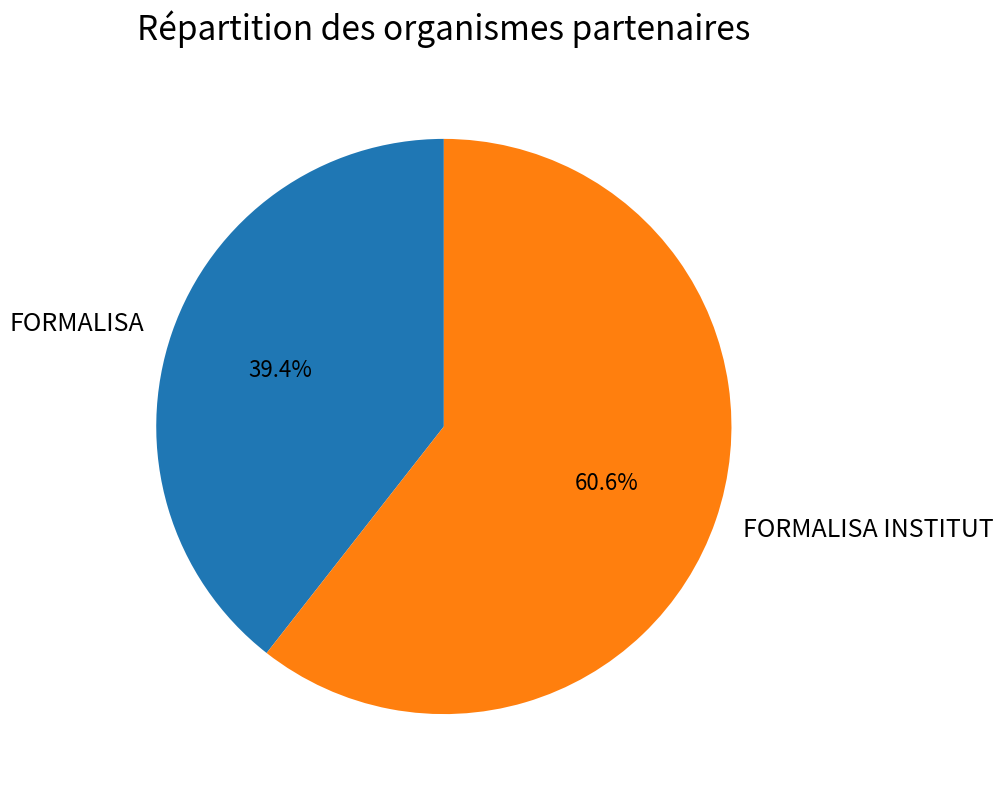

What percentage is NOT represented by FORMALISA?

60.6%